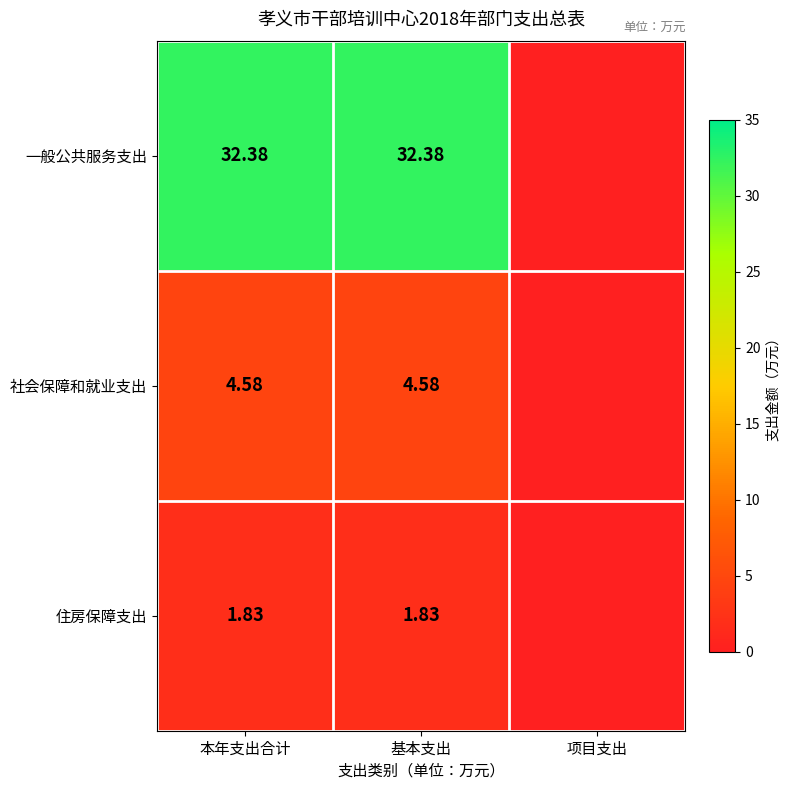

Count the number of data series in this chart.

3